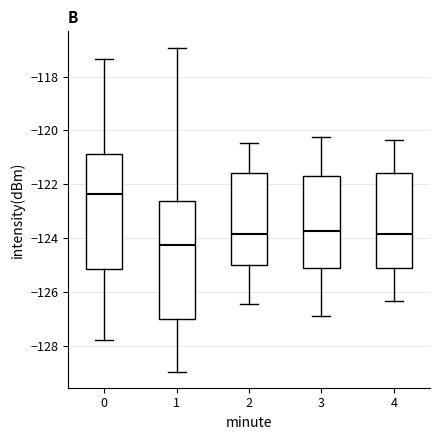

Reading left to right, read every box against the y-axis: the position of its median line, the range the box covers, and the ends of its whiskers. The values are not printed on the chart, so give them approximately, as read against the axis.

0: median -122.4, box -125.2 to -120.8, whiskers -127.8 to -117.4
1: median -124.2, box -127.0 to -122.6, whiskers -129.0 to -117.0
2: median -123.8, box -125.0 to -121.6, whiskers -126.4 to -120.4
3: median -123.8, box -125.0 to -121.6, whiskers -127.0 to -120.2
4: median -123.8, box -125.0 to -121.6, whiskers -126.4 to -120.4